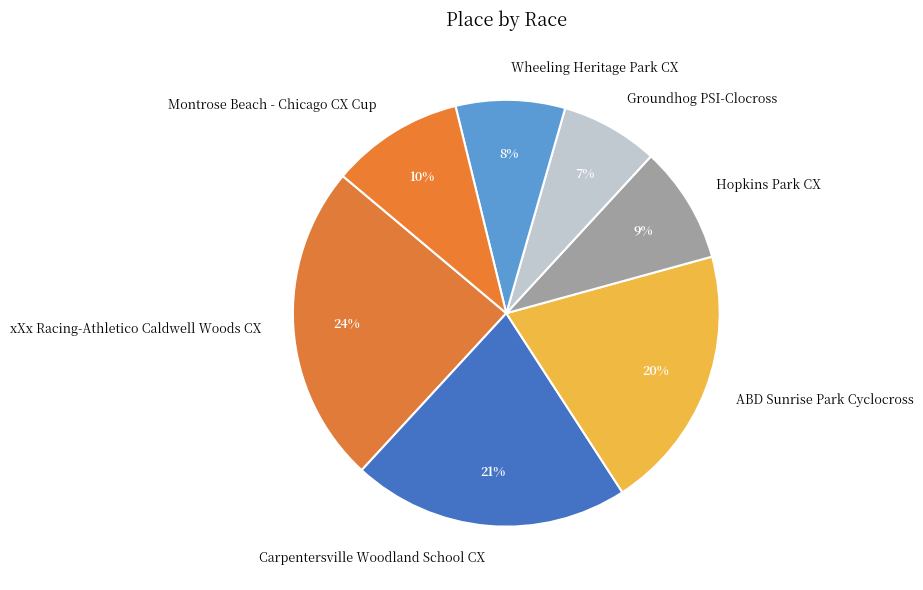

How many slices are in this pie chart?

7